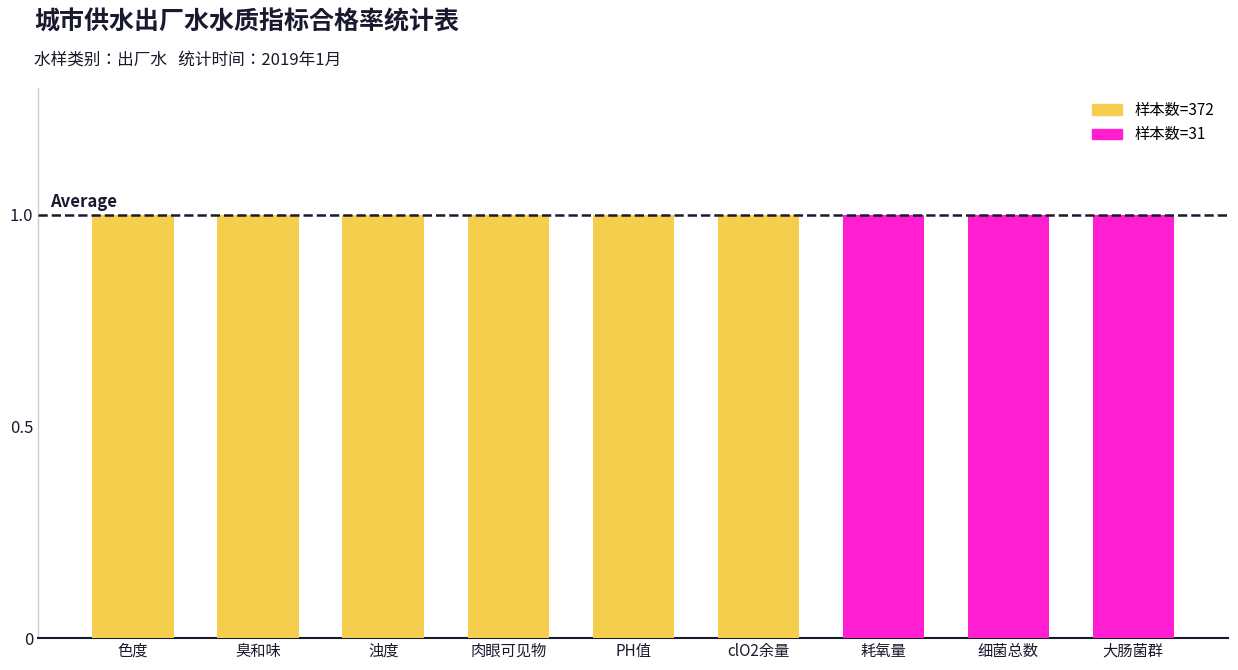

Read the 合格率 value at 耗氧量.

1